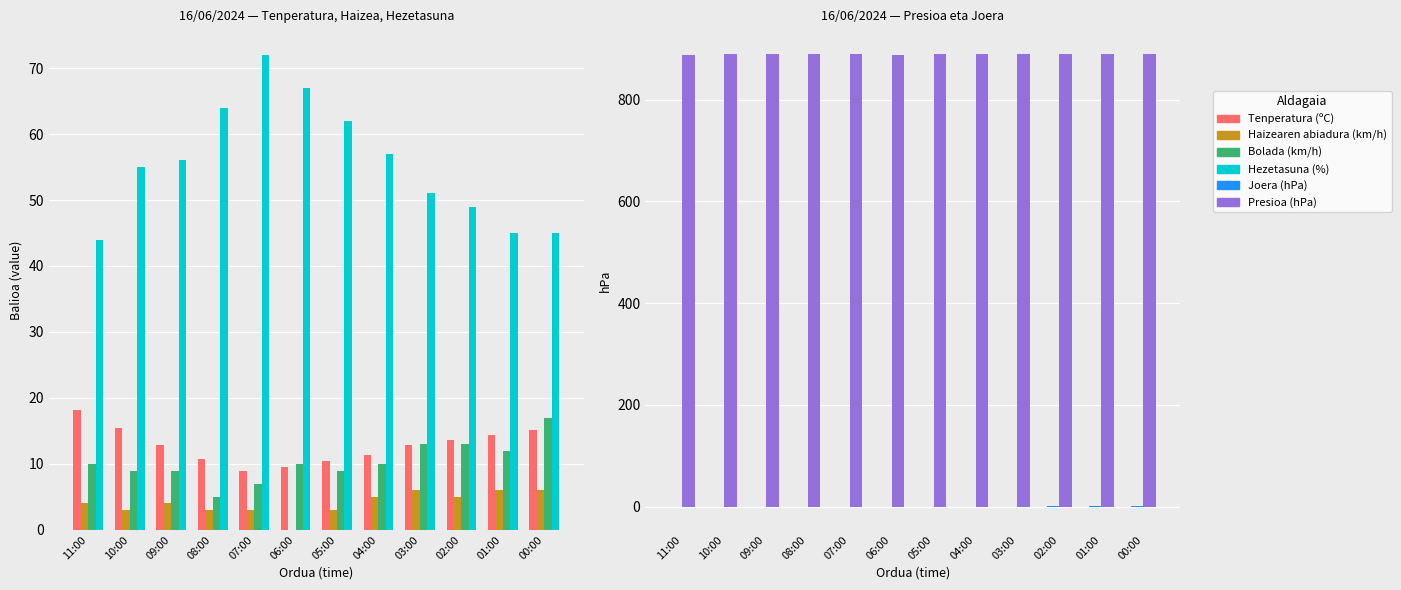

Is the value of Presioa (hPa) at 11:00 greater than the value of Bolada (km/h) at 02:00?

Yes